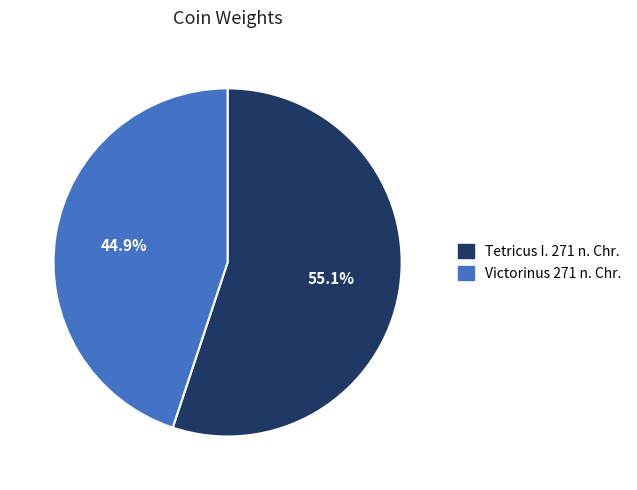

What percentage do Victorinus 271 n. Chr. and Tetricus I. 271 n. Chr. together represent?

100.0%